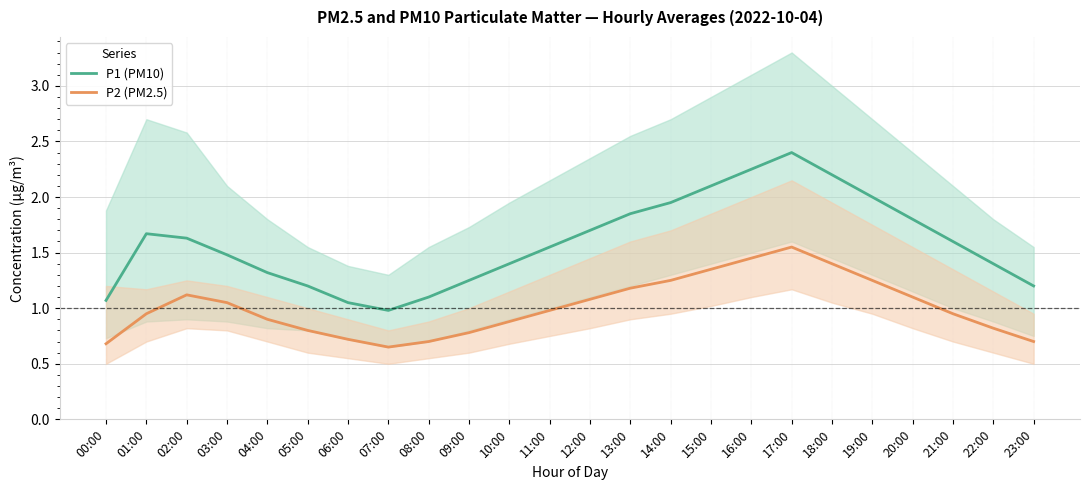

What is the label of the 21st point from the right?

03:00